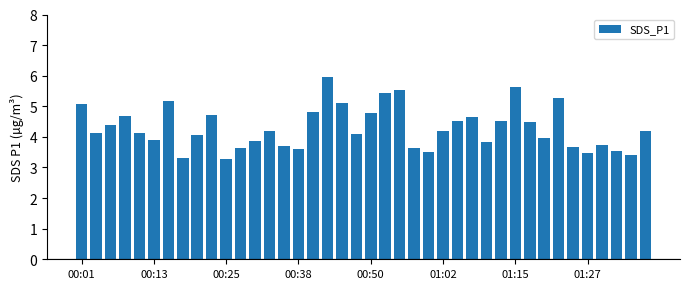

What is the value of the 18th bar from the left?

6.0